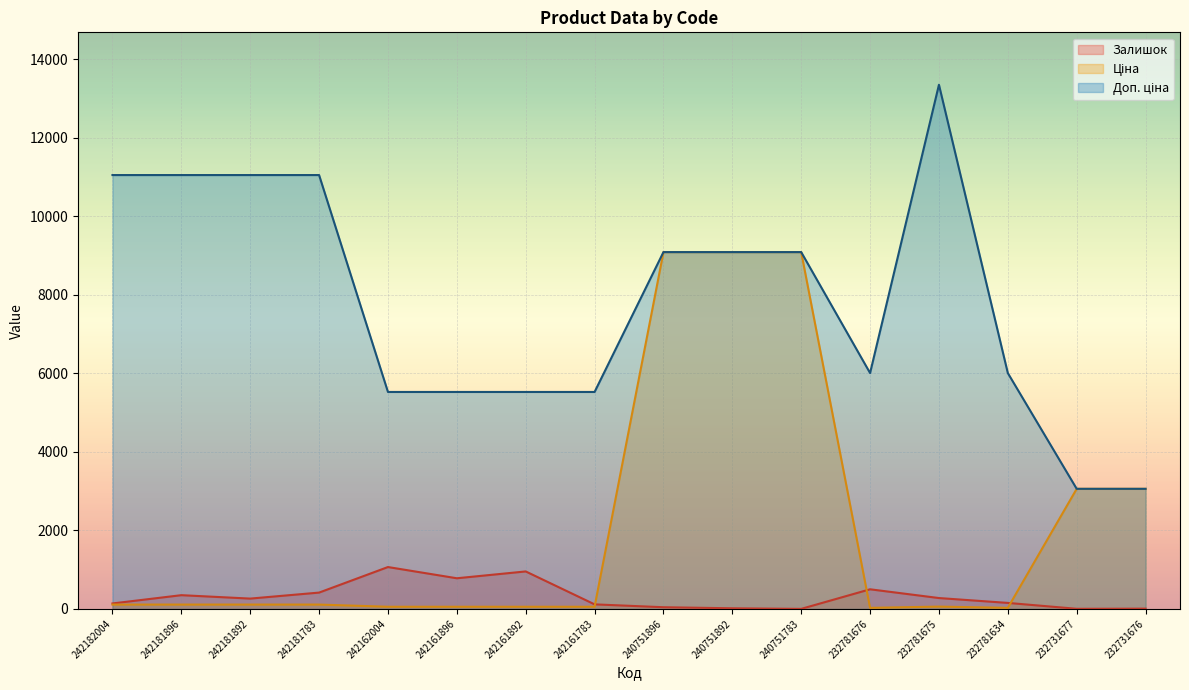

What is the difference between the Доп. ціна values at 240751892 and 242162004?

3564.0